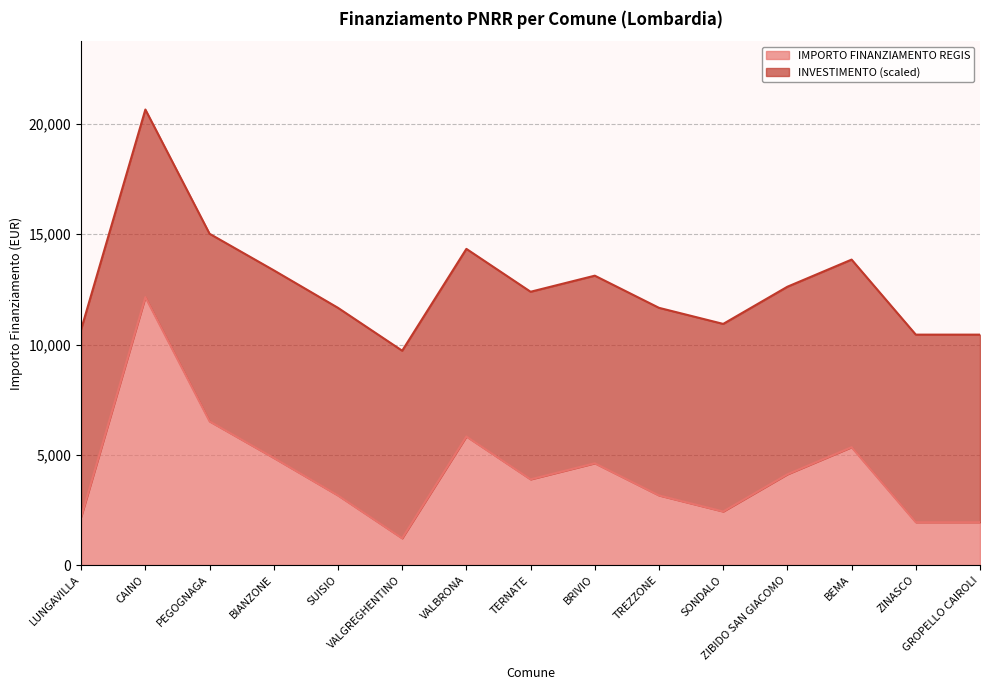

Rank the categories by value from lowest to highest.

VALGREGHENTINO, ZINASCO, GROPELLO CAIROLI, LUNGAVILLA, SONDALO, SUISIO, TREZZONE, TERNATE, ZIBIDO SAN GIACOMO, BRIVIO, BIANZONE, BEMA, VALBRONA, PEGOGNAGA, CAINO